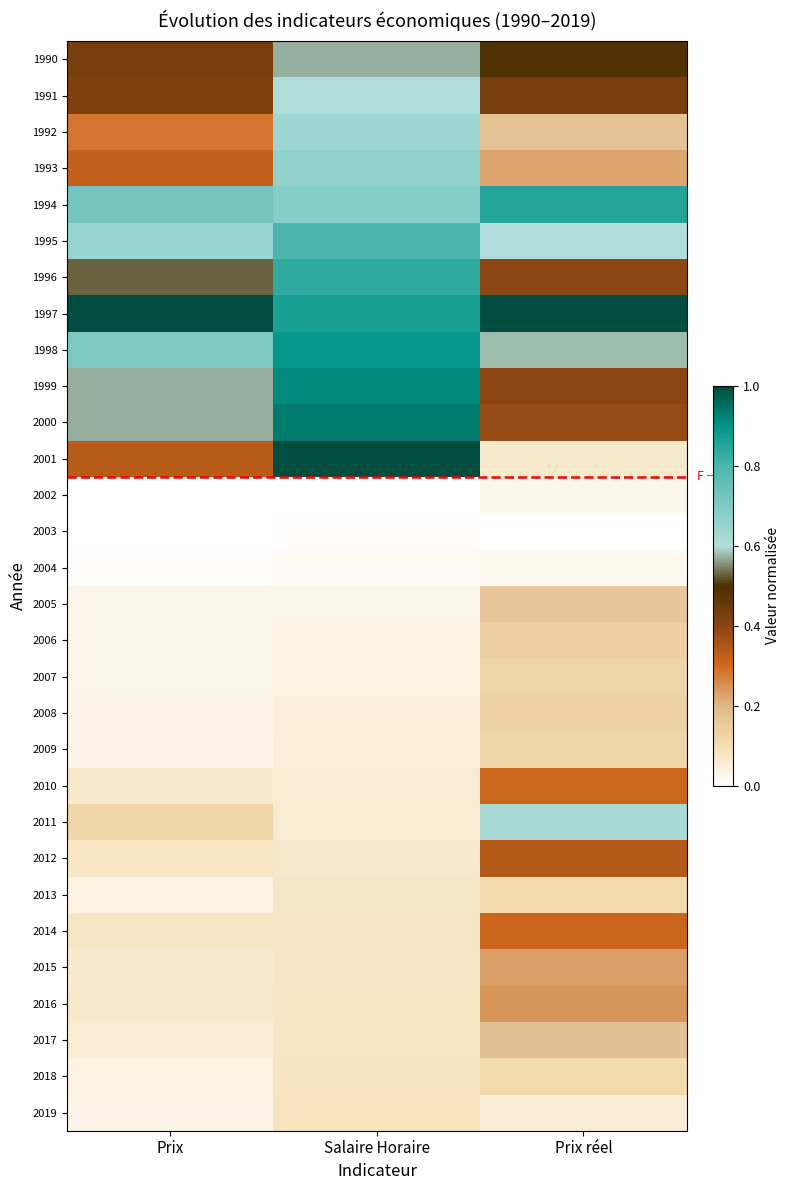

Reading right to left, extract all data points from this chart.

1990: Prix réel=0.5	Salaire Horaire=0.6	Prix=0.4
1991: Prix réel=0.4	Salaire Horaire=0.6	Prix=0.4
1992: Prix réel=0.2	Salaire Horaire=0.6	Prix=0.3
1993: Prix réel=0.2	Salaire Horaire=0.7	Prix=0.3
1994: Prix réel=0.9	Salaire Horaire=0.7	Prix=0.7
1995: Prix réel=0.6	Salaire Horaire=0.8	Prix=0.7
1996: Prix réel=0.4	Salaire Horaire=0.8	Prix=0.5
1997: Prix réel=1.0	Salaire Horaire=0.9	Prix=1.0
1998: Prix réel=0.6	Salaire Horaire=0.9	Prix=0.7
1999: Prix réel=0.4	Salaire Horaire=0.9	Prix=0.6
2000: Prix réel=0.4	Salaire Horaire=0.9	Prix=0.6
2001: Prix réel=0.1	Salaire Horaire=1.0	Prix=0.3
2002: Prix réel=0.0	Salaire Horaire=0.0	Prix=0.0
2003: Prix réel=0.0	Salaire Horaire=0.0	Prix=0.0
2004: Prix réel=0.0	Salaire Horaire=0.0	Prix=0.0
2005: Prix réel=0.2	Salaire Horaire=0.0	Prix=0.0
2006: Prix réel=0.1	Salaire Horaire=0.0	Prix=0.0
2007: Prix réel=0.1	Salaire Horaire=0.0	Prix=0.0
2008: Prix réel=0.1	Salaire Horaire=0.1	Prix=0.0
2009: Prix réel=0.1	Salaire Horaire=0.1	Prix=0.0
2010: Prix réel=0.3	Salaire Horaire=0.1	Prix=0.1
2011: Prix réel=0.6	Salaire Horaire=0.1	Prix=0.1
2012: Prix réel=0.3	Salaire Horaire=0.1	Prix=0.1
2013: Prix réel=0.1	Salaire Horaire=0.1	Prix=0.0
2014: Prix réel=0.3	Salaire Horaire=0.1	Prix=0.1
2015: Prix réel=0.2	Salaire Horaire=0.1	Prix=0.1
2016: Prix réel=0.2	Salaire Horaire=0.1	Prix=0.1
2017: Prix réel=0.2	Salaire Horaire=0.1	Prix=0.1
2018: Prix réel=0.1	Salaire Horaire=0.1	Prix=0.0
2019: Prix réel=0.1	Salaire Horaire=0.1	Prix=0.0